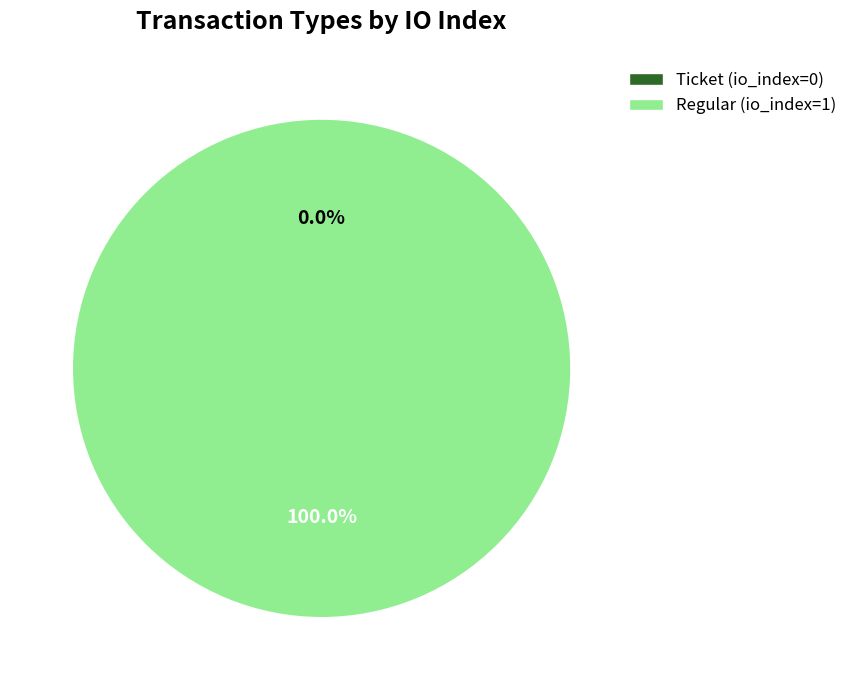

Is there any slice that represents more than half of the pie?

Yes